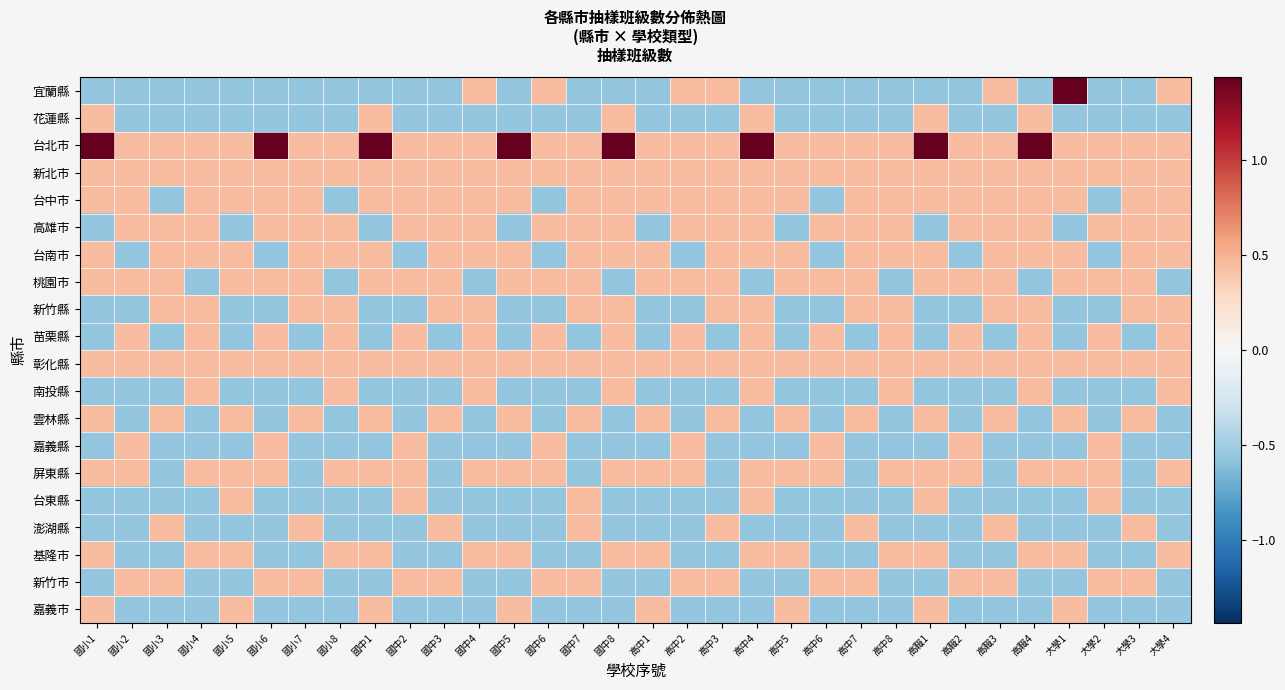

Reading left to right, extract all data points from this chart.

宜蘭縣: 國小1=-0.6	國小2=-0.6	國小3=-0.6	國小4=-0.6	國小5=-0.6	國小6=-0.6	國小7=-0.6	國小8=-0.6	國中1=-0.6	國中2=-0.6	國中3=-0.6	國中4=0.4	國中5=-0.6	國中6=0.4	國中7=-0.6	國中8=-0.6	高中1=-0.6	高中2=0.4	高中3=0.4	高中4=-0.6	高中5=-0.6	高中6=-0.6	高中7=-0.6	高中8=-0.6	高職1=-0.6	高職2=-0.6	高職3=0.4	高職4=-0.6	大學1=1.4	大學2=-0.6	大學3=-0.6	大學4=0.4
花蓮縣: 國小1=0.4	國小2=-0.6	國小3=-0.6	國小4=-0.6	國小5=-0.6	國小6=-0.6	國小7=-0.6	國小8=-0.6	國中1=0.4	國中2=-0.6	國中3=-0.6	國中4=-0.6	國中5=-0.6	國中6=-0.6	國中7=-0.6	國中8=0.4	高中1=-0.6	高中2=-0.6	高中3=-0.6	高中4=0.4	高中5=-0.6	高中6=-0.6	高中7=-0.6	高中8=-0.6	高職1=0.4	高職2=-0.6	高職3=-0.6	高職4=0.4	大學1=-0.6	大學2=-0.6	大學3=-0.6	大學4=-0.6
台北市: 國小1=1.4	國小2=0.4	國小3=0.4	國小4=0.4	國小5=0.4	國小6=1.4	國小7=0.4	國小8=0.4	國中1=1.4	國中2=0.4	國中3=0.4	國中4=0.4	國中5=1.4	國中6=0.4	國中7=0.4	國中8=1.4	高中1=0.4	高中2=0.4	高中3=0.4	高中4=1.4	高中5=0.4	高中6=0.4	高中7=0.4	高中8=0.4	高職1=1.4	高職2=0.4	高職3=0.4	高職4=1.4	大學1=0.4	大學2=0.4	大學3=0.4	大學4=0.4
新北市: 國小1=0.4	國小2=0.4	國小3=0.4	國小4=0.4	國小5=0.4	國小6=0.4	國小7=0.4	國小8=0.4	國中1=0.4	國中2=0.4	國中3=0.4	國中4=0.4	國中5=0.4	國中6=0.4	國中7=0.4	國中8=0.4	高中1=0.4	高中2=0.4	高中3=0.4	高中4=0.4	高中5=0.4	高中6=0.4	高中7=0.4	高中8=0.4	高職1=0.4	高職2=0.4	高職3=0.4	高職4=0.4	大學1=0.4	大學2=0.4	大學3=0.4	大學4=0.4
台中市: 國小1=0.4	國小2=0.4	國小3=-0.6	國小4=0.4	國小5=0.4	國小6=0.4	國小7=0.4	國小8=-0.6	國中1=0.4	國中2=0.4	國中3=0.4	國中4=0.4	國中5=0.4	國中6=-0.6	國中7=0.4	國中8=0.4	高中1=0.4	高中2=0.4	高中3=0.4	高中4=0.4	高中5=0.4	高中6=-0.6	高中7=0.4	高中8=0.4	高職1=0.4	高職2=0.4	高職3=0.4	高職4=0.4	大學1=0.4	大學2=-0.6	大學3=0.4	大學4=0.4
高雄市: 國小1=-0.6	國小2=0.4	國小3=0.4	國小4=0.4	國小5=-0.6	國小6=0.4	國小7=0.4	國小8=0.4	國中1=-0.6	國中2=0.4	國中3=0.4	國中4=0.4	國中5=-0.6	國中6=0.4	國中7=0.4	國中8=0.4	高中1=-0.6	高中2=0.4	高中3=0.4	高中4=0.4	高中5=-0.6	高中6=0.4	高中7=0.4	高中8=0.4	高職1=-0.6	高職2=0.4	高職3=0.4	高職4=0.4	大學1=-0.6	大學2=0.4	大學3=0.4	大學4=0.4
台南市: 國小1=0.4	國小2=-0.6	國小3=0.4	國小4=0.4	國小5=0.4	國小6=-0.6	國小7=0.4	國小8=0.4	國中1=0.4	國中2=-0.6	國中3=0.4	國中4=0.4	國中5=0.4	國中6=-0.6	國中7=0.4	國中8=0.4	高中1=0.4	高中2=-0.6	高中3=0.4	高中4=0.4	高中5=0.4	高中6=-0.6	高中7=0.4	高中8=0.4	高職1=0.4	高職2=-0.6	高職3=0.4	高職4=0.4	大學1=0.4	大學2=-0.6	大學3=0.4	大學4=0.4
桃園市: 國小1=0.4	國小2=0.4	國小3=0.4	國小4=-0.6	國小5=0.4	國小6=0.4	國小7=0.4	國小8=-0.6	國中1=0.4	國中2=0.4	國中3=0.4	國中4=-0.6	國中5=0.4	國中6=0.4	國中7=0.4	國中8=-0.6	高中1=0.4	高中2=0.4	高中3=0.4	高中4=-0.6	高中5=0.4	高中6=0.4	高中7=0.4	高中8=-0.6	高職1=0.4	高職2=0.4	高職3=0.4	高職4=-0.6	大學1=0.4	大學2=0.4	大學3=0.4	大學4=-0.6
新竹縣: 國小1=-0.6	國小2=-0.6	國小3=0.4	國小4=0.4	國小5=-0.6	國小6=-0.6	國小7=0.4	國小8=0.4	國中1=-0.6	國中2=-0.6	國中3=0.4	國中4=0.4	國中5=-0.6	國中6=-0.6	國中7=0.4	國中8=0.4	高中1=-0.6	高中2=-0.6	高中3=0.4	高中4=0.4	高中5=-0.6	高中6=-0.6	高中7=0.4	高中8=0.4	高職1=-0.6	高職2=-0.6	高職3=0.4	高職4=0.4	大學1=-0.6	大學2=-0.6	大學3=0.4	大學4=0.4
苗栗縣: 國小1=-0.6	國小2=0.4	國小3=-0.6	國小4=0.4	國小5=-0.6	國小6=0.4	國小7=-0.6	國小8=0.4	國中1=-0.6	國中2=0.4	國中3=-0.6	國中4=0.4	國中5=-0.6	國中6=0.4	國中7=-0.6	國中8=0.4	高中1=-0.6	高中2=0.4	高中3=-0.6	高中4=0.4	高中5=-0.6	高中6=0.4	高中7=-0.6	高中8=0.4	高職1=-0.6	高職2=0.4	高職3=-0.6	高職4=0.4	大學1=-0.6	大學2=0.4	大學3=-0.6	大學4=0.4
彰化縣: 國小1=0.4	國小2=0.4	國小3=0.4	國小4=0.4	國小5=0.4	國小6=0.4	國小7=0.4	國小8=0.4	國中1=0.4	國中2=0.4	國中3=0.4	國中4=0.4	國中5=0.4	國中6=0.4	國中7=0.4	國中8=0.4	高中1=0.4	高中2=0.4	高中3=0.4	高中4=0.4	高中5=0.4	高中6=0.4	高中7=0.4	高中8=0.4	高職1=0.4	高職2=0.4	高職3=0.4	高職4=0.4	大學1=0.4	大學2=0.4	大學3=0.4	大學4=0.4
南投縣: 國小1=-0.6	國小2=-0.6	國小3=-0.6	國小4=0.4	國小5=-0.6	國小6=-0.6	國小7=-0.6	國小8=0.4	國中1=-0.6	國中2=-0.6	國中3=-0.6	國中4=0.4	國中5=-0.6	國中6=-0.6	國中7=-0.6	國中8=0.4	高中1=-0.6	高中2=-0.6	高中3=-0.6	高中4=0.4	高中5=-0.6	高中6=-0.6	高中7=-0.6	高中8=0.4	高職1=-0.6	高職2=-0.6	高職3=-0.6	高職4=0.4	大學1=-0.6	大學2=-0.6	大學3=-0.6	大學4=0.4
雲林縣: 國小1=0.4	國小2=-0.6	國小3=0.4	國小4=-0.6	國小5=0.4	國小6=-0.6	國小7=0.4	國小8=-0.6	國中1=0.4	國中2=-0.6	國中3=0.4	國中4=-0.6	國中5=0.4	國中6=-0.6	國中7=0.4	國中8=-0.6	高中1=0.4	高中2=-0.6	高中3=0.4	高中4=-0.6	高中5=0.4	高中6=-0.6	高中7=0.4	高中8=-0.6	高職1=0.4	高職2=-0.6	高職3=0.4	高職4=-0.6	大學1=0.4	大學2=-0.6	大學3=0.4	大學4=-0.6
嘉義縣: 國小1=-0.6	國小2=0.4	國小3=-0.6	國小4=-0.6	國小5=-0.6	國小6=0.4	國小7=-0.6	國小8=-0.6	國中1=-0.6	國中2=0.4	國中3=-0.6	國中4=-0.6	國中5=-0.6	國中6=0.4	國中7=-0.6	國中8=-0.6	高中1=-0.6	高中2=0.4	高中3=-0.6	高中4=-0.6	高中5=-0.6	高中6=0.4	高中7=-0.6	高中8=-0.6	高職1=-0.6	高職2=0.4	高職3=-0.6	高職4=-0.6	大學1=-0.6	大學2=0.4	大學3=-0.6	大學4=-0.6
屏東縣: 國小1=0.4	國小2=0.4	國小3=-0.6	國小4=0.4	國小5=0.4	國小6=0.4	國小7=-0.6	國小8=0.4	國中1=0.4	國中2=0.4	國中3=-0.6	國中4=0.4	國中5=0.4	國中6=0.4	國中7=-0.6	國中8=0.4	高中1=0.4	高中2=0.4	高中3=-0.6	高中4=0.4	高中5=0.4	高中6=0.4	高中7=-0.6	高中8=0.4	高職1=0.4	高職2=0.4	高職3=-0.6	高職4=0.4	大學1=0.4	大學2=0.4	大學3=-0.6	大學4=0.4
台東縣: 國小1=-0.6	國小2=-0.6	國小3=-0.6	國小4=-0.6	國小5=0.4	國小6=-0.6	國小7=-0.6	國小8=-0.6	國中1=-0.6	國中2=0.4	國中3=-0.6	國中4=-0.6	國中5=-0.6	國中6=-0.6	國中7=0.4	國中8=-0.6	高中1=-0.6	高中2=-0.6	高中3=-0.6	高中4=0.4	高中5=-0.6	高中6=-0.6	高中7=-0.6	高中8=-0.6	高職1=0.4	高職2=-0.6	高職3=-0.6	高職4=-0.6	大學1=-0.6	大學2=0.4	大學3=-0.6	大學4=-0.6
澎湖縣: 國小1=-0.6	國小2=-0.6	國小3=0.4	國小4=-0.6	國小5=-0.6	國小6=-0.6	國小7=0.4	國小8=-0.6	國中1=-0.6	國中2=-0.6	國中3=0.4	國中4=-0.6	國中5=-0.6	國中6=-0.6	國中7=0.4	國中8=-0.6	高中1=-0.6	高中2=-0.6	高中3=0.4	高中4=-0.6	高中5=-0.6	高中6=-0.6	高中7=0.4	高中8=-0.6	高職1=-0.6	高職2=-0.6	高職3=0.4	高職4=-0.6	大學1=-0.6	大學2=-0.6	大學3=0.4	大學4=-0.6
基隆市: 國小1=0.4	國小2=-0.6	國小3=-0.6	國小4=0.4	國小5=0.4	國小6=-0.6	國小7=-0.6	國小8=0.4	國中1=0.4	國中2=-0.6	國中3=-0.6	國中4=0.4	國中5=0.4	國中6=-0.6	國中7=-0.6	國中8=0.4	高中1=0.4	高中2=-0.6	高中3=-0.6	高中4=0.4	高中5=0.4	高中6=-0.6	高中7=-0.6	高中8=0.4	高職1=0.4	高職2=-0.6	高職3=-0.6	高職4=0.4	大學1=0.4	大學2=-0.6	大學3=-0.6	大學4=0.4
新竹市: 國小1=-0.6	國小2=0.4	國小3=0.4	國小4=-0.6	國小5=-0.6	國小6=0.4	國小7=0.4	國小8=-0.6	國中1=-0.6	國中2=0.4	國中3=0.4	國中4=-0.6	國中5=-0.6	國中6=0.4	國中7=0.4	國中8=-0.6	高中1=-0.6	高中2=0.4	高中3=0.4	高中4=-0.6	高中5=-0.6	高中6=0.4	高中7=0.4	高中8=-0.6	高職1=-0.6	高職2=0.4	高職3=0.4	高職4=-0.6	大學1=-0.6	大學2=0.4	大學3=0.4	大學4=-0.6
嘉義市: 國小1=0.4	國小2=-0.6	國小3=-0.6	國小4=-0.6	國小5=0.4	國小6=-0.6	國小7=-0.6	國小8=-0.6	國中1=0.4	國中2=-0.6	國中3=-0.6	國中4=-0.6	國中5=0.4	國中6=-0.6	國中7=-0.6	國中8=-0.6	高中1=0.4	高中2=-0.6	高中3=-0.6	高中4=-0.6	高中5=0.4	高中6=-0.6	高中7=-0.6	高中8=-0.6	高職1=0.4	高職2=-0.6	高職3=-0.6	高職4=-0.6	大學1=0.4	大學2=-0.6	大學3=-0.6	大學4=-0.6